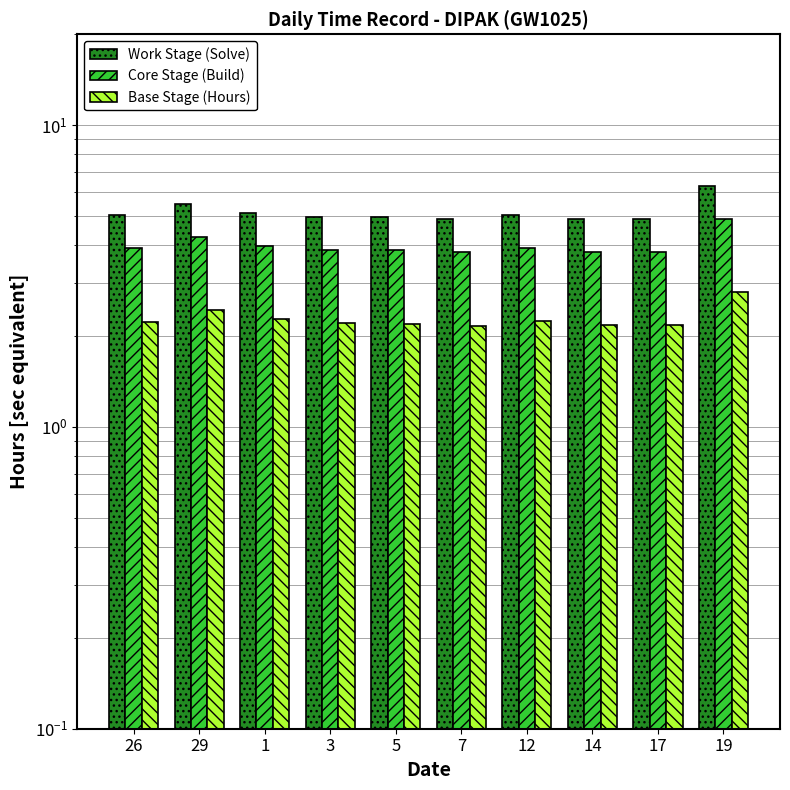

Is it true that Work Stage (Solve) equals 8.2 at 7?

False